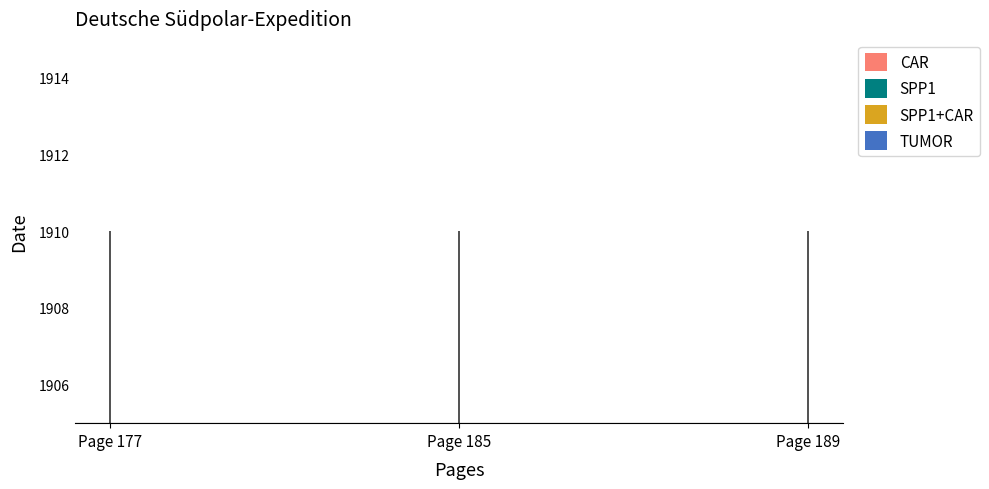

Is this an area chart (filled region under the line)?

No